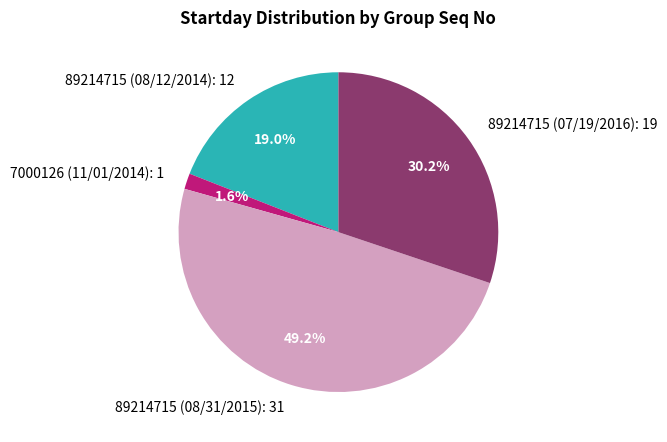

Between 89214715 (08/12/2014) and 89214715 (08/31/2015), which is larger?

89214715 (08/31/2015)